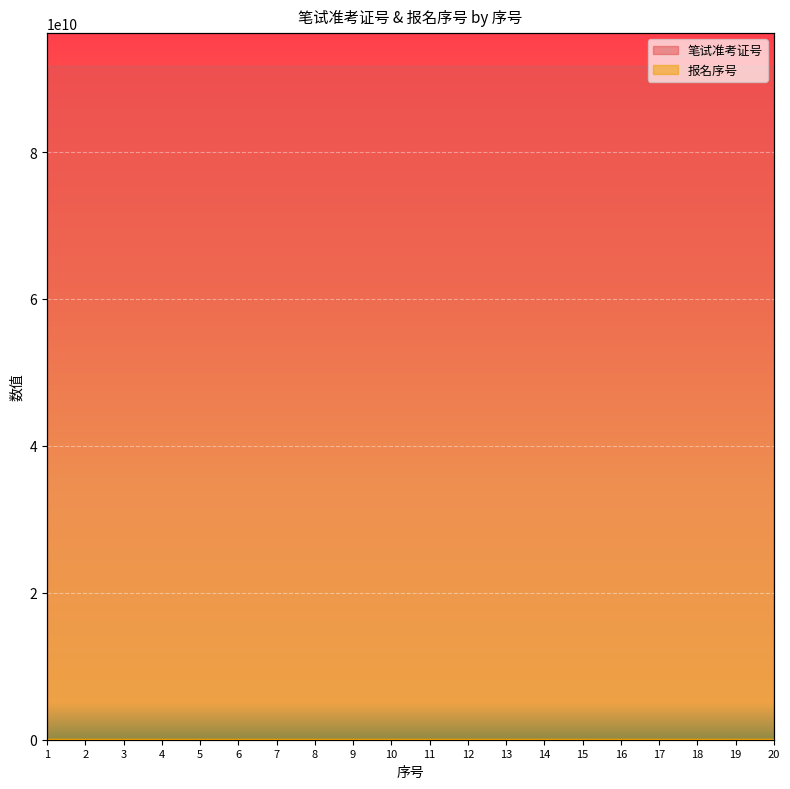

What is the total value across all series at 14?

91601030665